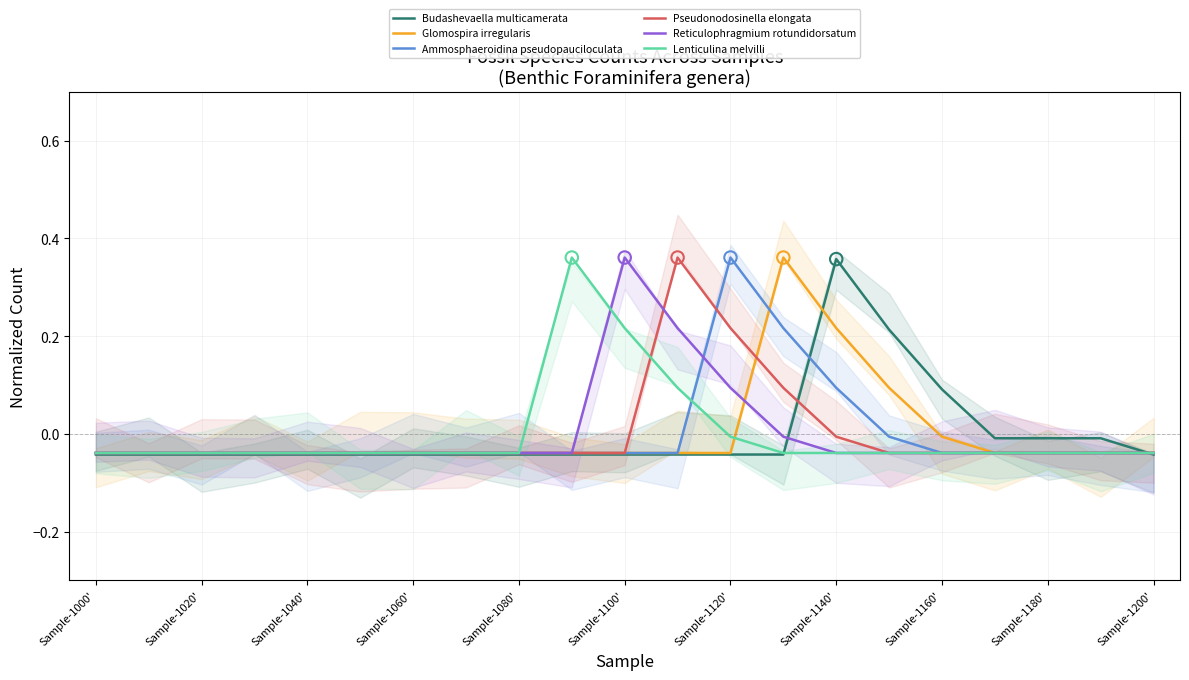

At which category is the sum across all series the highest?

12